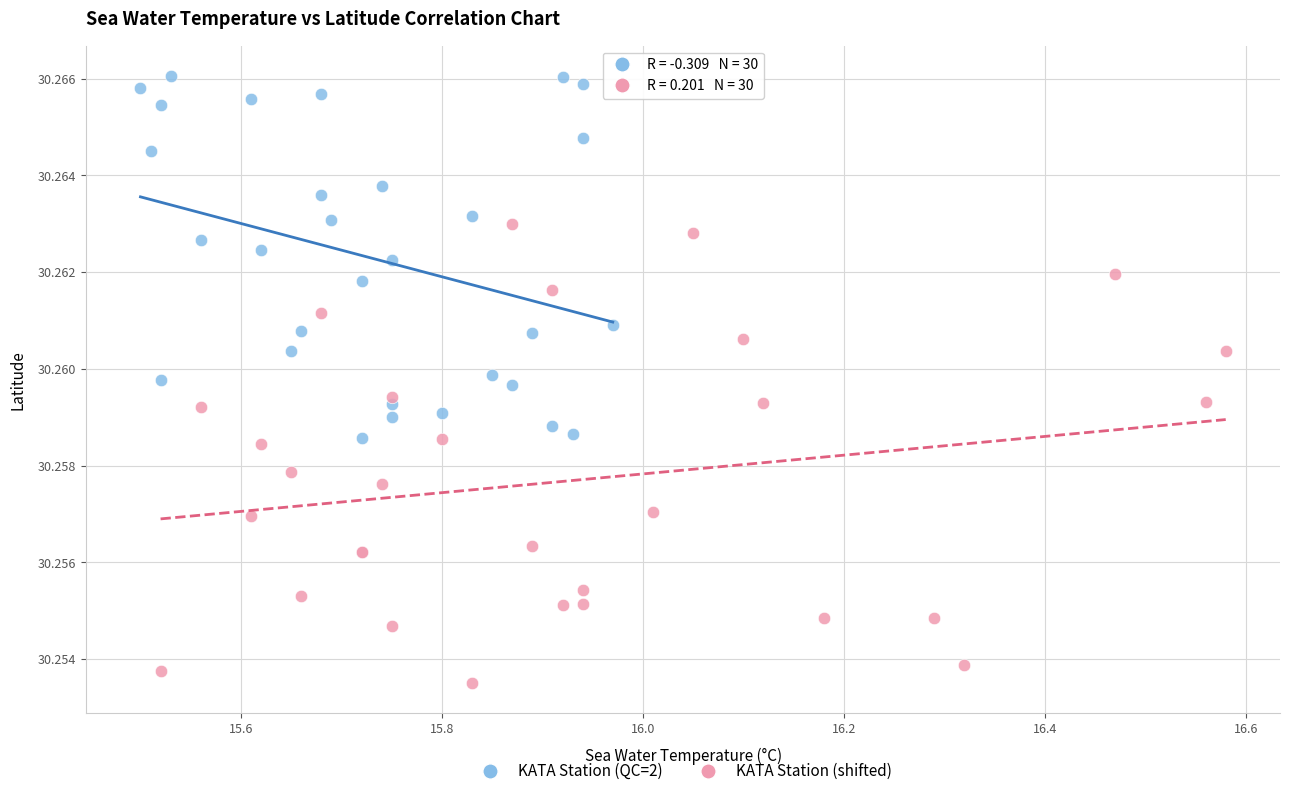

Which series contains the lowest Y value?

KATA Station (shifted)